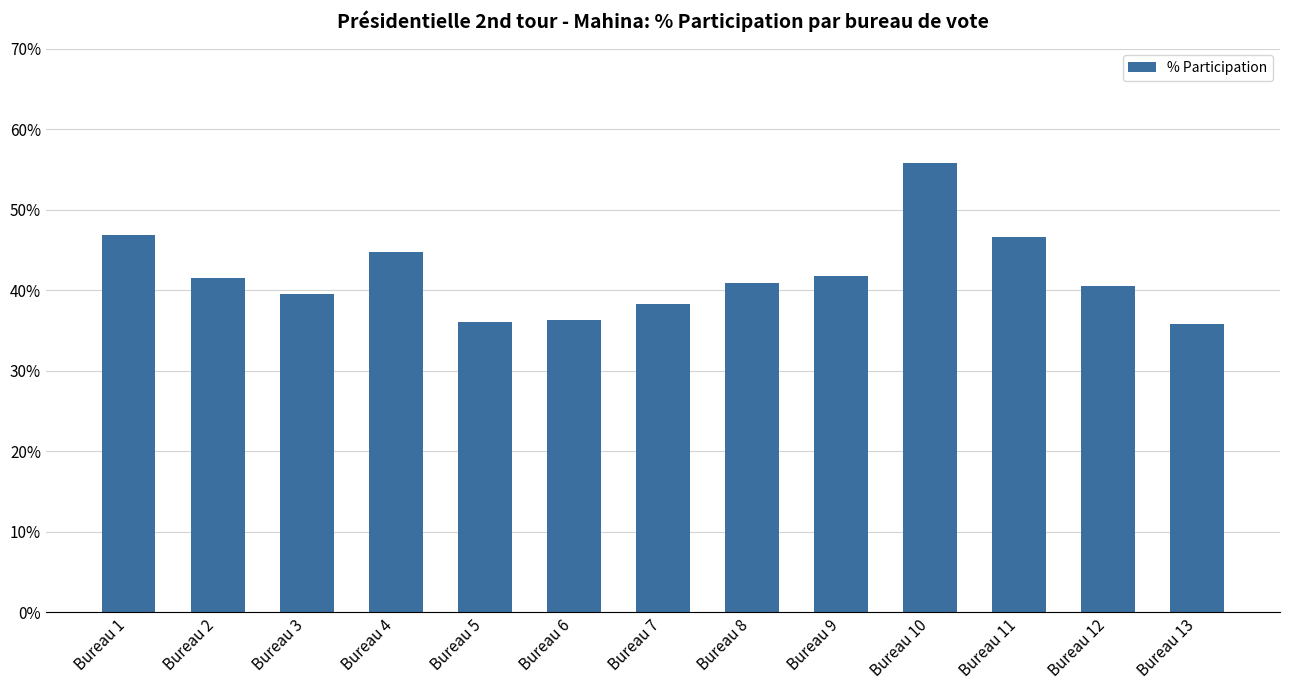

Are the bars horizontal?

No